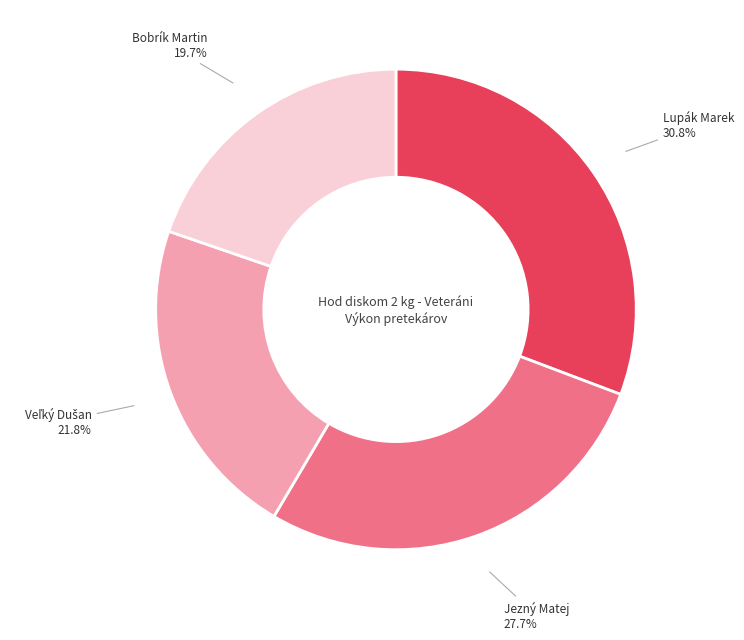

How many slices are in this pie chart?

4